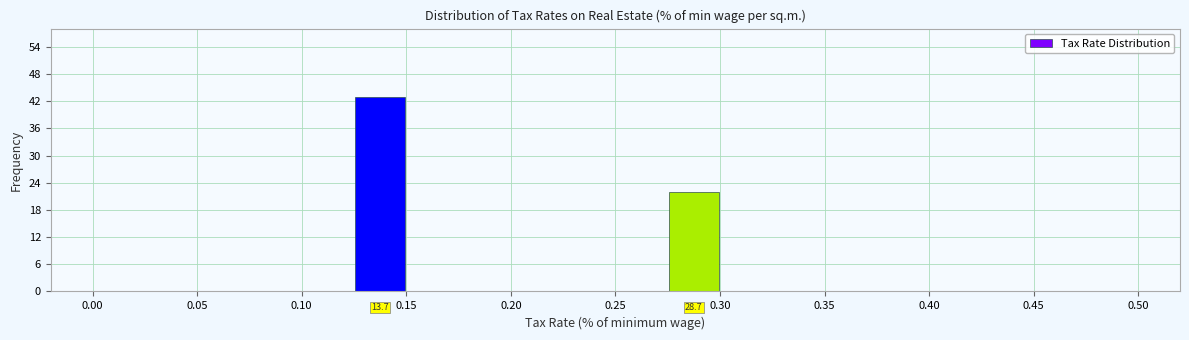

Which range on the x-axis has the tallest bar?

0.125 to 0.150